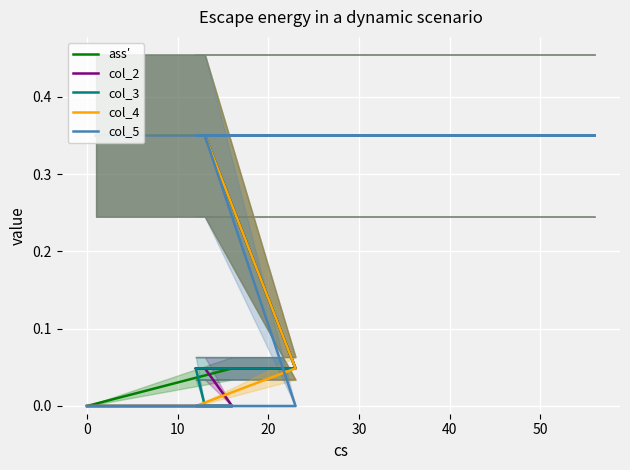

What is the label of the 5th point from the left?

30